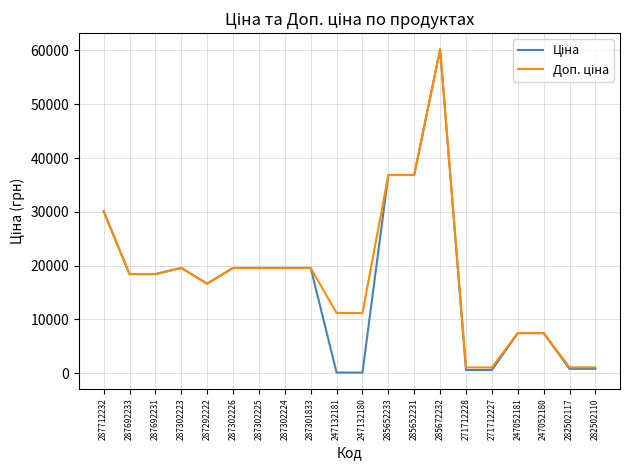

What is the greatest value displayed?

60205.6